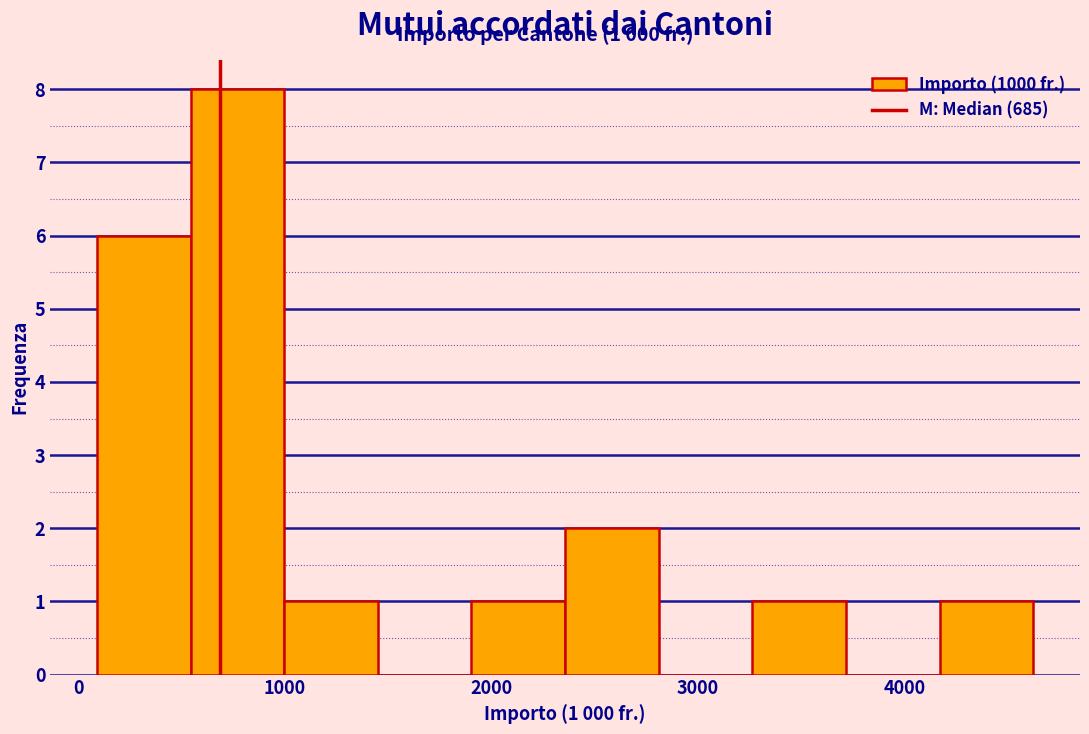

Which range on the x-axis has the tallest bar?

500 to 1000